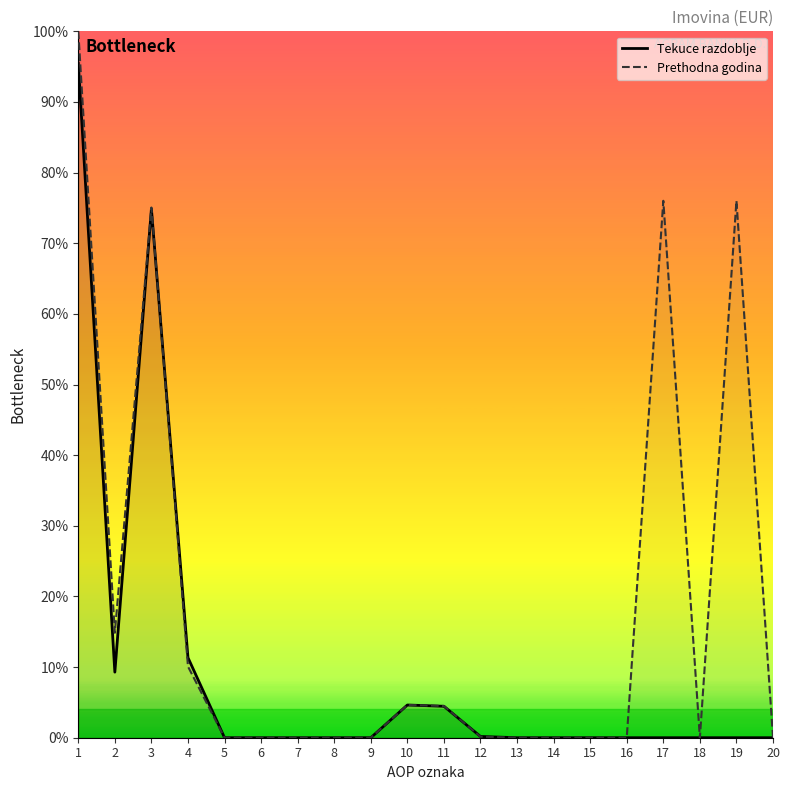

True or false: Prethodna godina has a value of 0.1 at 12.

True